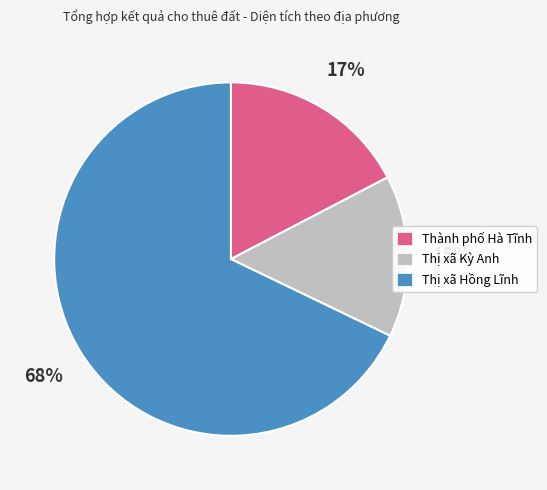

Is the sum of Thị xã Hồng Lĩnh and Thành phố Hà Tĩnh greater than half?

Yes